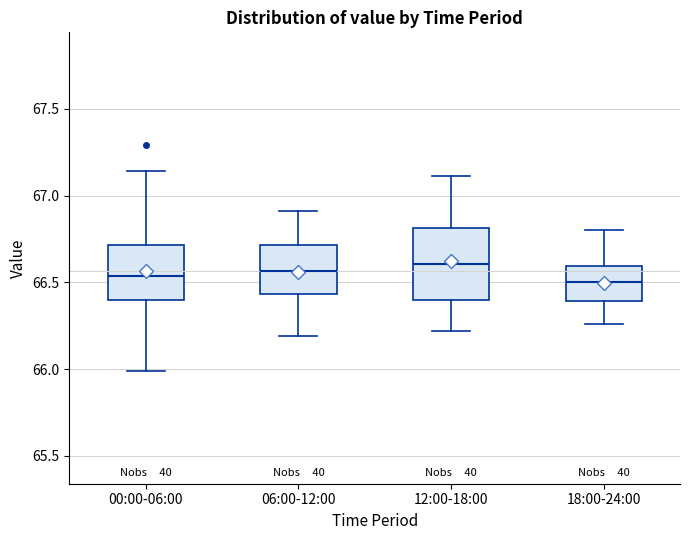

Where is the upper edge of the box for 18:00-24:00 on the y-axis? The values are not printed on the chart, so give them approximately, as read against the axis.

66.60